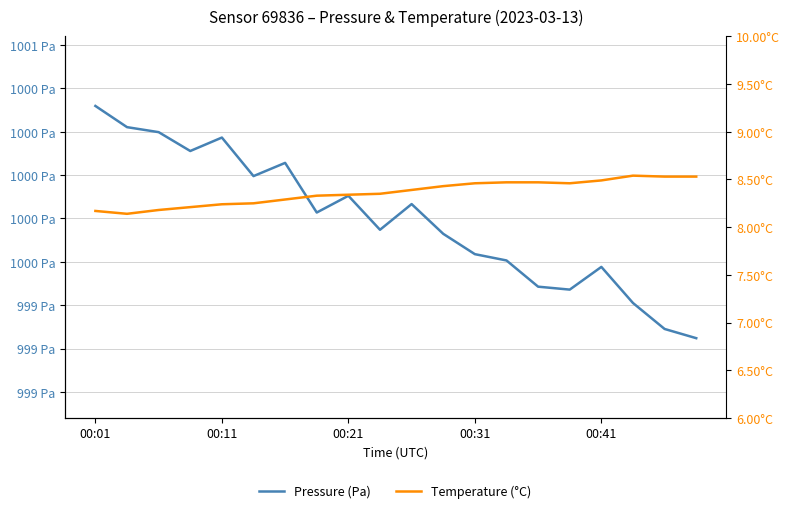

Is the value of Pressure (Pa) at 5 greater than the value of Temperature (°C) at 17?

Yes